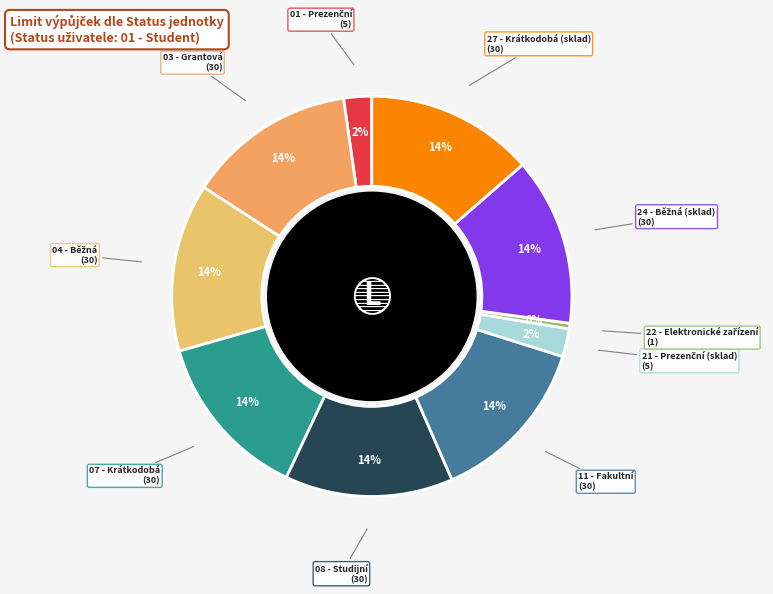

How many segments does this pie chart have?

10